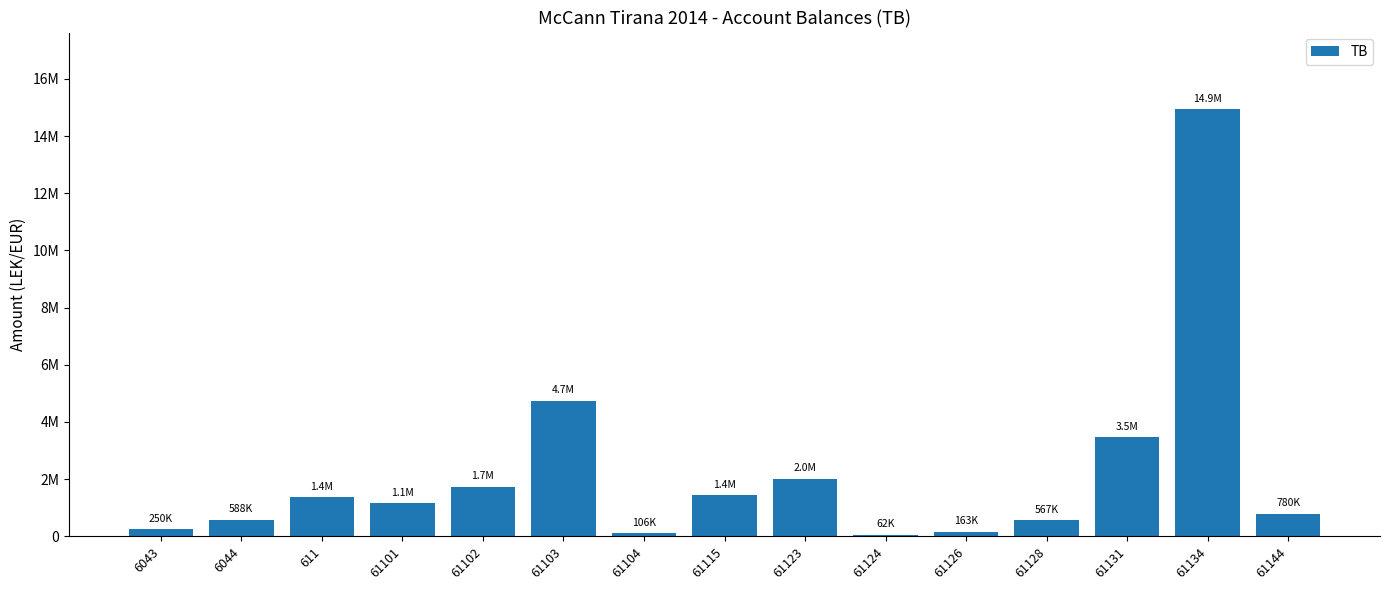

True or false: the data shows 565174.9 at 61123.

False